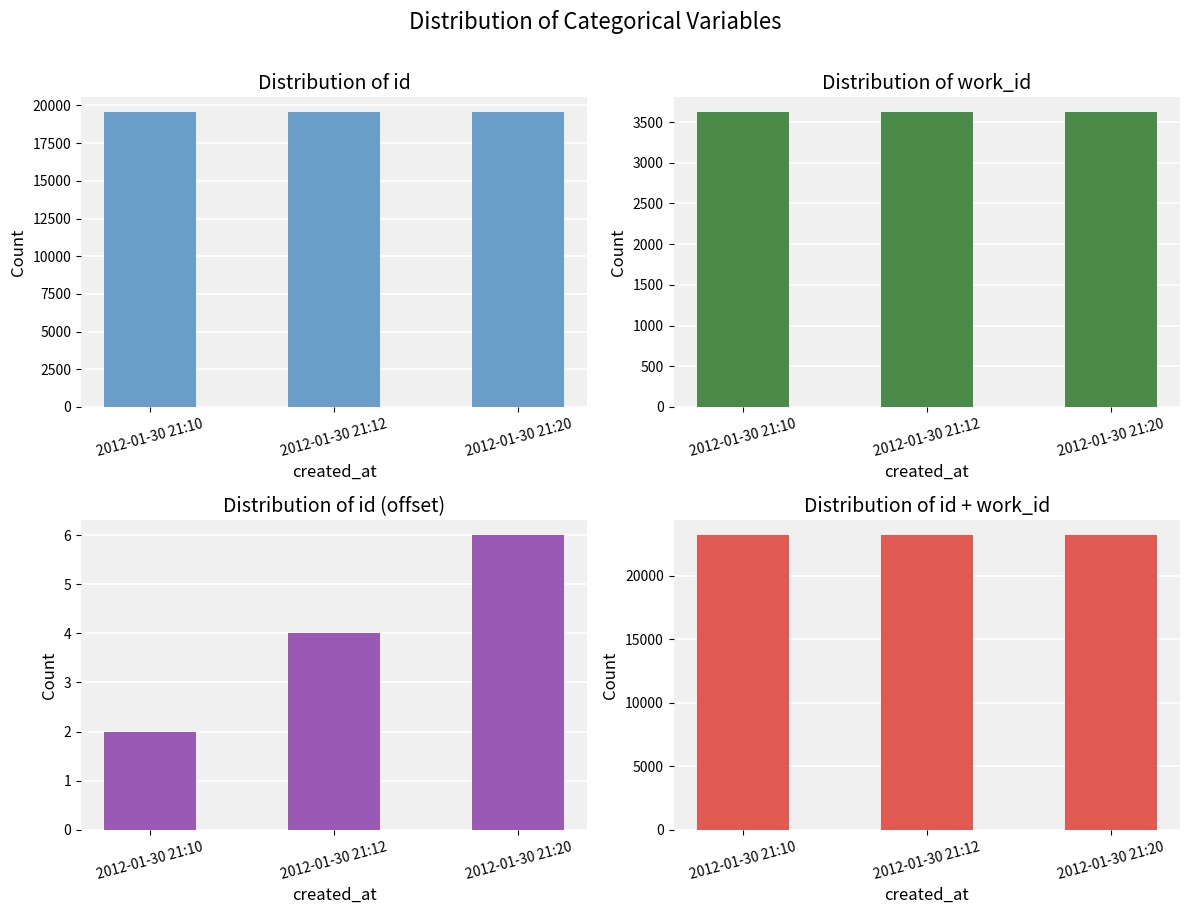

Is the value of work_id at 2012-01-30 21:10 greater than the value of id at 2012-01-30 21:10?

No